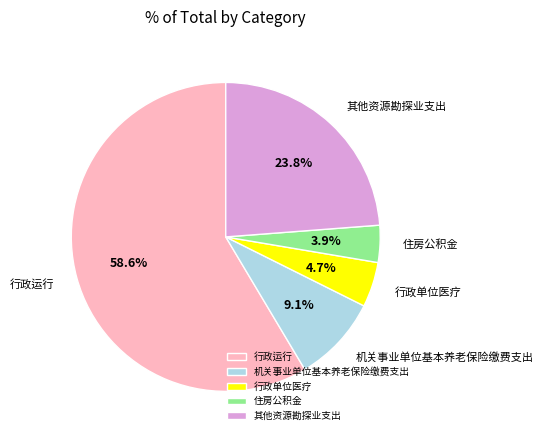

Which category has the biggest portion of the pie?

行政运行